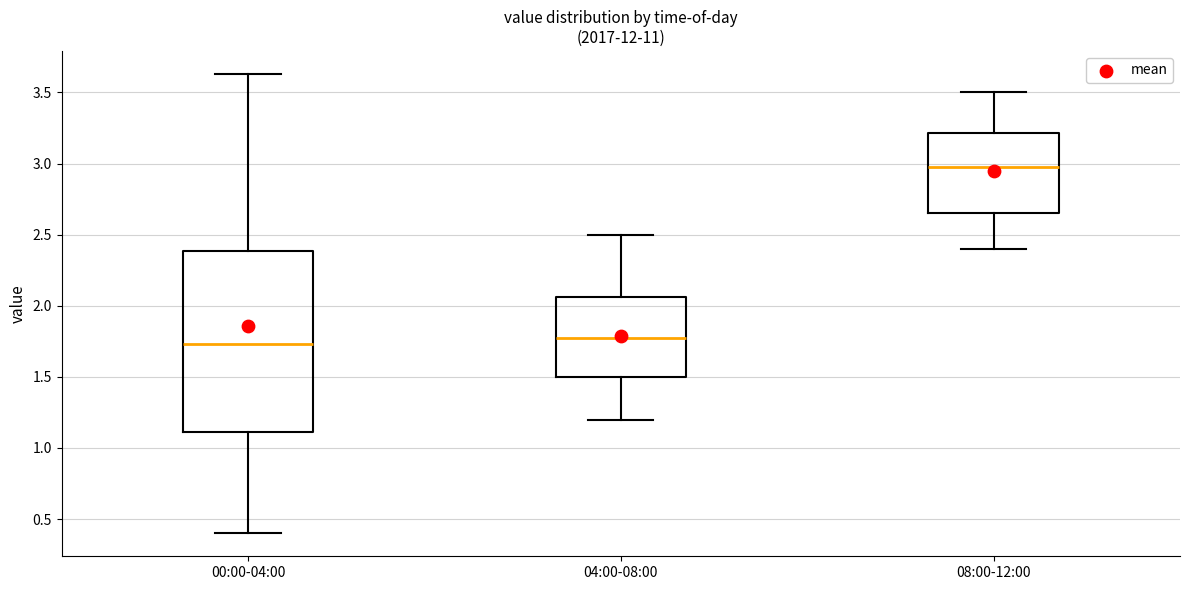

Reading left to right, read every box against the y-axis: the position of its median line, the range the box covers, and the ends of its whiskers. The values are not printed on the chart, so give them approximately, as read against the axis.

00:00-04:00: median 1.75, box 1.10 to 2.40, whiskers 0.40 to 3.65
04:00-08:00: median 1.80, box 1.50 to 2.05, whiskers 1.20 to 2.50
08:00-12:00: median 3.00, box 2.65 to 3.20, whiskers 2.40 to 3.50